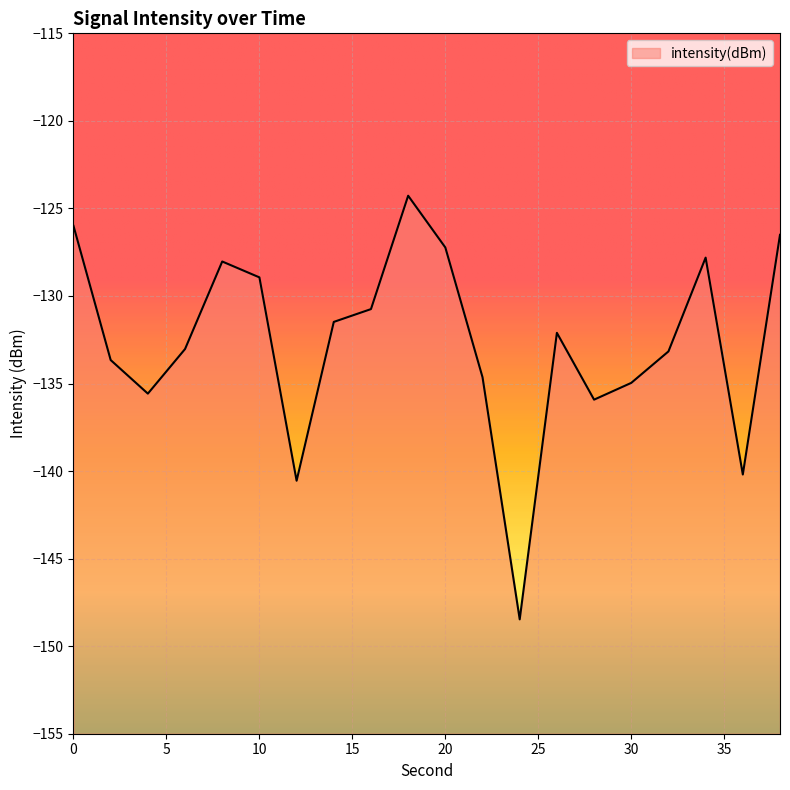

At which label is the value closest to -136?

28